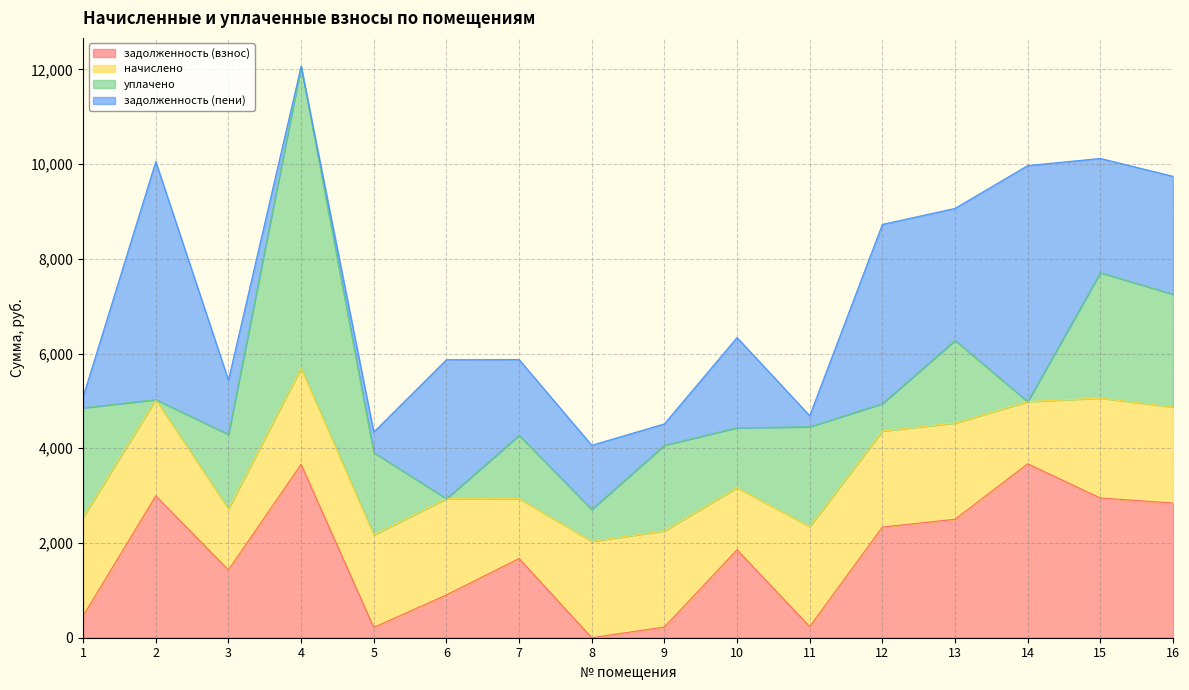

What are all the series names shown in the legend?

задолженность (взнос), начислено, уплачено, задолженность (пени)